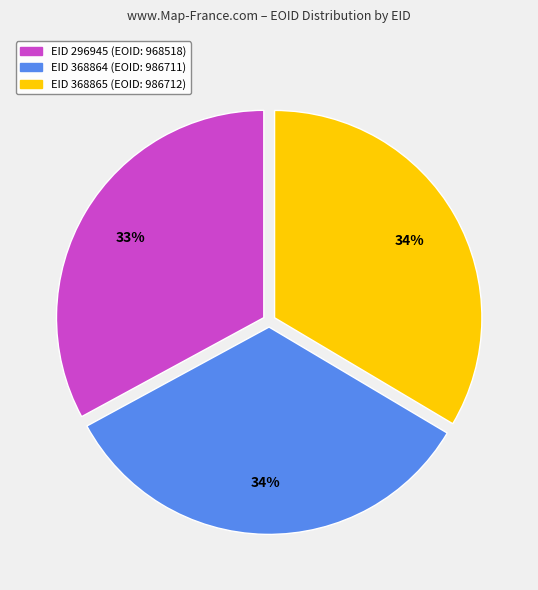

To the nearest percent, what is the average slice percentage?

33%